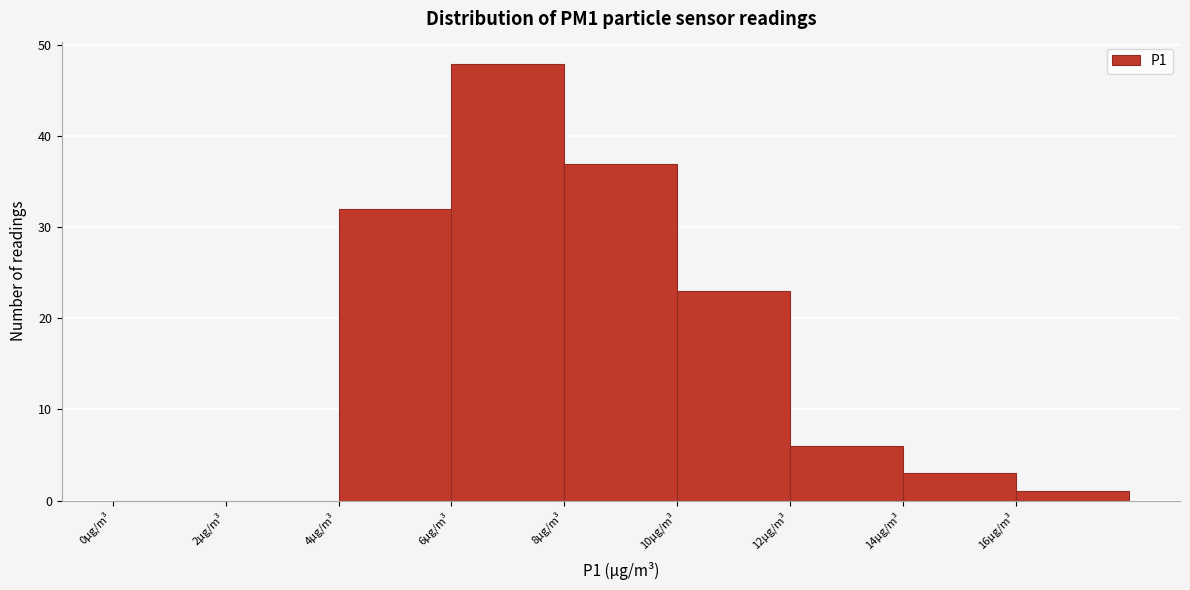

Reading left to right, list every bar in this chart as the range it spans on the x-axis followed by its height. The values are not printed on the chart, so give them approximately, as read against the axis.

0 to 2: 0
2 to 4: 0
4 to 6: 32
6 to 8: 48
8 to 10: 37
10 to 12: 23
12 to 14: 6
14 to 16: 3
16 to 18: 1